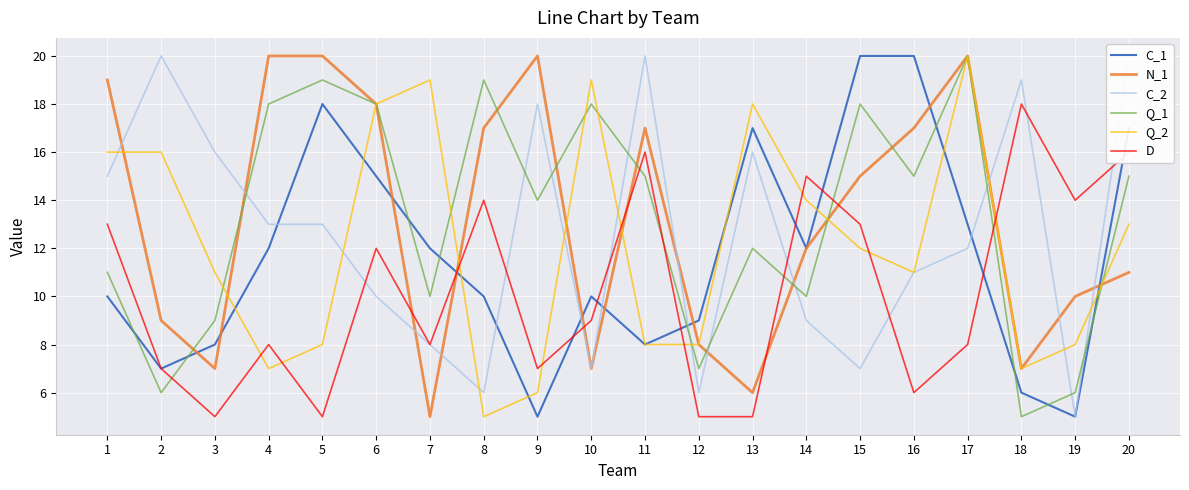

Reading left to right, list all the values displayed in this chart.

C_1: 1=10	2=7	3=8	4=12	5=18	6=15	7=12	8=10	9=5	10=10	11=8	12=9	13=17	14=12	15=20	16=20	17=13	18=6	19=5	20=17
N_1: 1=19	2=9	3=7	4=20	5=20	6=18	7=5	8=17	9=20	10=7	11=17	12=8	13=6	14=12	15=15	16=17	17=20	18=7	19=10	20=11
C_2: 1=15	2=20	3=16	4=13	5=13	6=10	7=8	8=6	9=18	10=7	11=20	12=6	13=16	14=9	15=7	16=11	17=12	18=19	19=5	20=20
Q_1: 1=11	2=6	3=9	4=18	5=19	6=18	7=10	8=19	9=14	10=18	11=15	12=7	13=12	14=10	15=18	16=15	17=20	18=5	19=6	20=15
Q_2: 1=16	2=16	3=11	4=7	5=8	6=18	7=19	8=5	9=6	10=19	11=8	12=8	13=18	14=14	15=12	16=11	17=20	18=7	19=8	20=13
D: 1=13	2=7	3=5	4=8	5=5	6=12	7=8	8=14	9=7	10=9	11=16	12=5	13=5	14=15	15=13	16=6	17=8	18=18	19=14	20=16